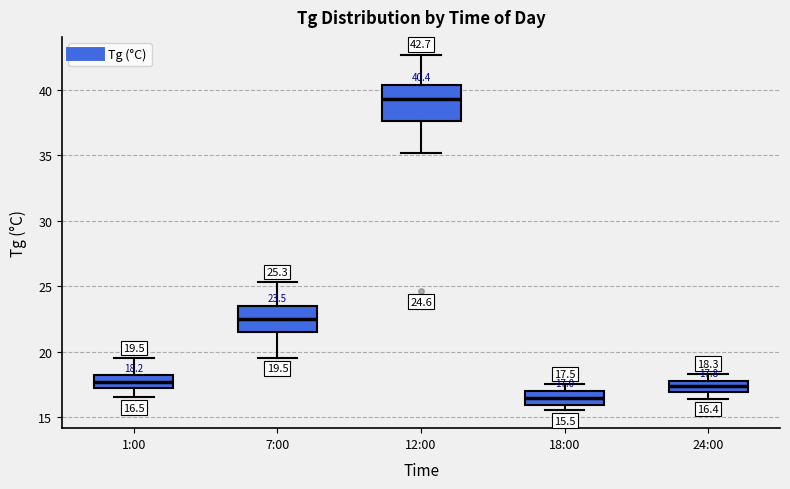

Comparing the boxes themselves (not the whiskers), which one is the tallest?

12:00